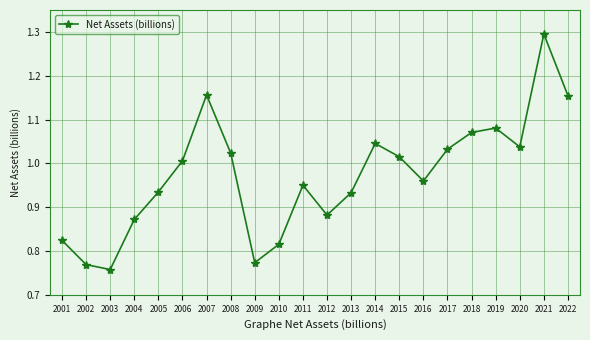

How many lines are shown in the chart?

1